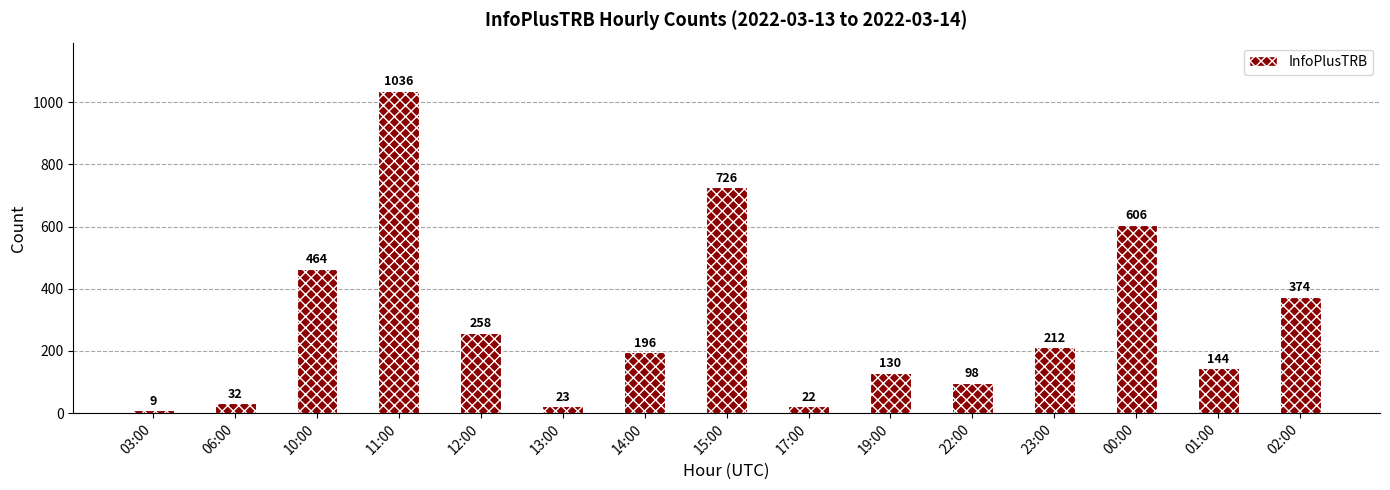

Which category has the lowest value across all series?

03:00